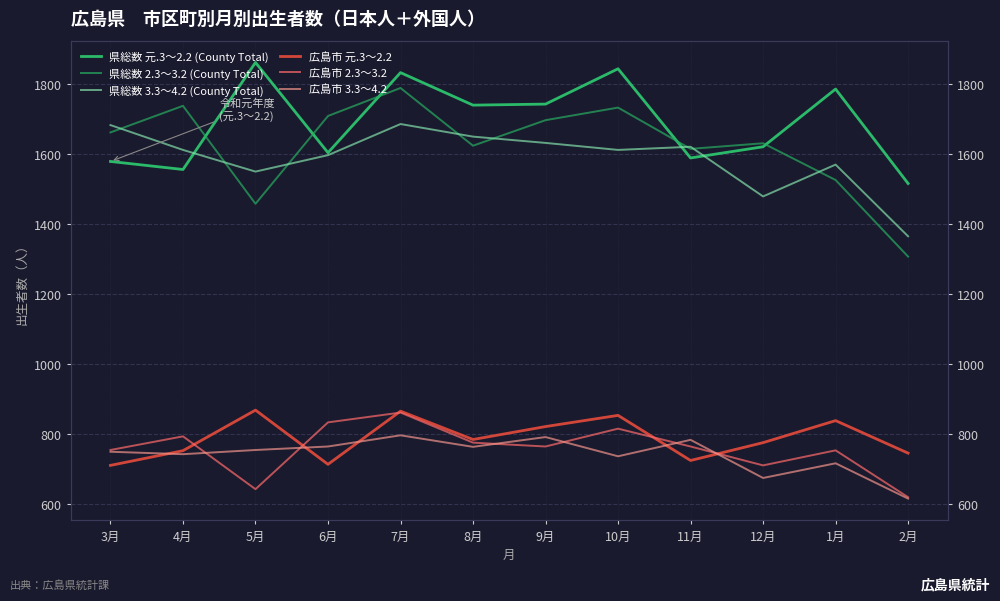

What is the smallest value displayed?

614